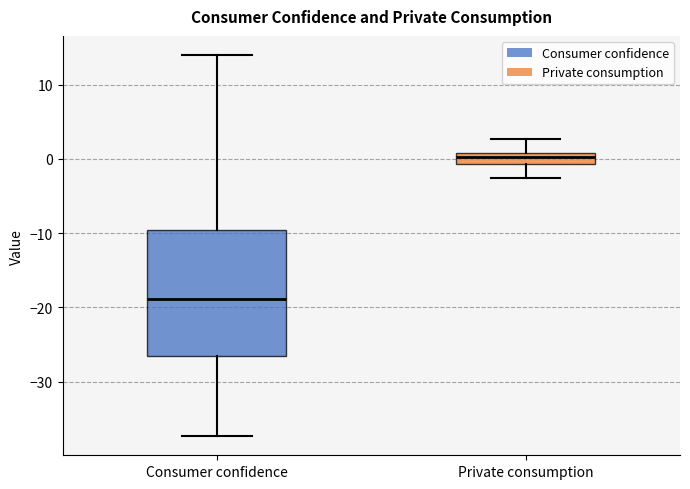

Reading left to right, read every box against the y-axis: the position of its median line, the range the box covers, and the ends of its whiskers. The values are not printed on the chart, so give them approximately, as read against the axis.

Consumer confidence: median -19, box -27 to -10, whiskers -37 to 14
Private consumption: median 0, box -1 to 1, whiskers -3 to 3